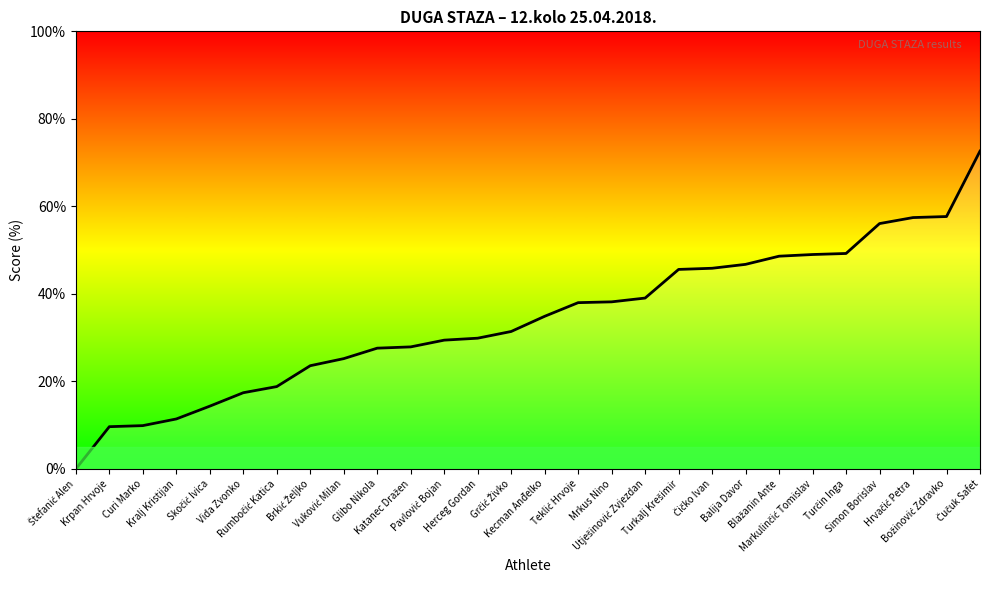

Which category has the highest value across all series?

Čučuk Safet